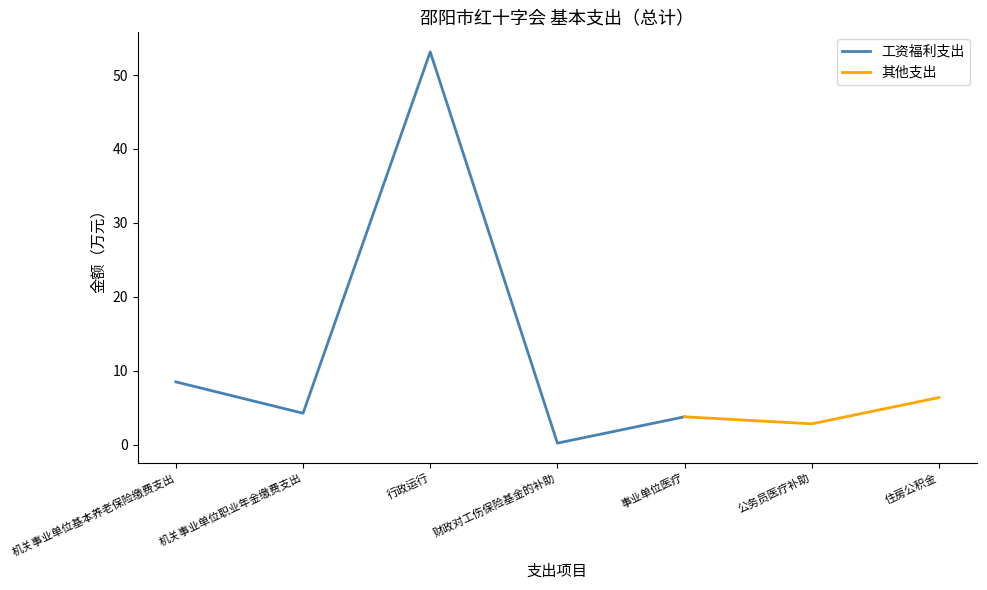

What is the change in value from 财政对工伤保险基金的补助 to 住房公积金?

+6.2